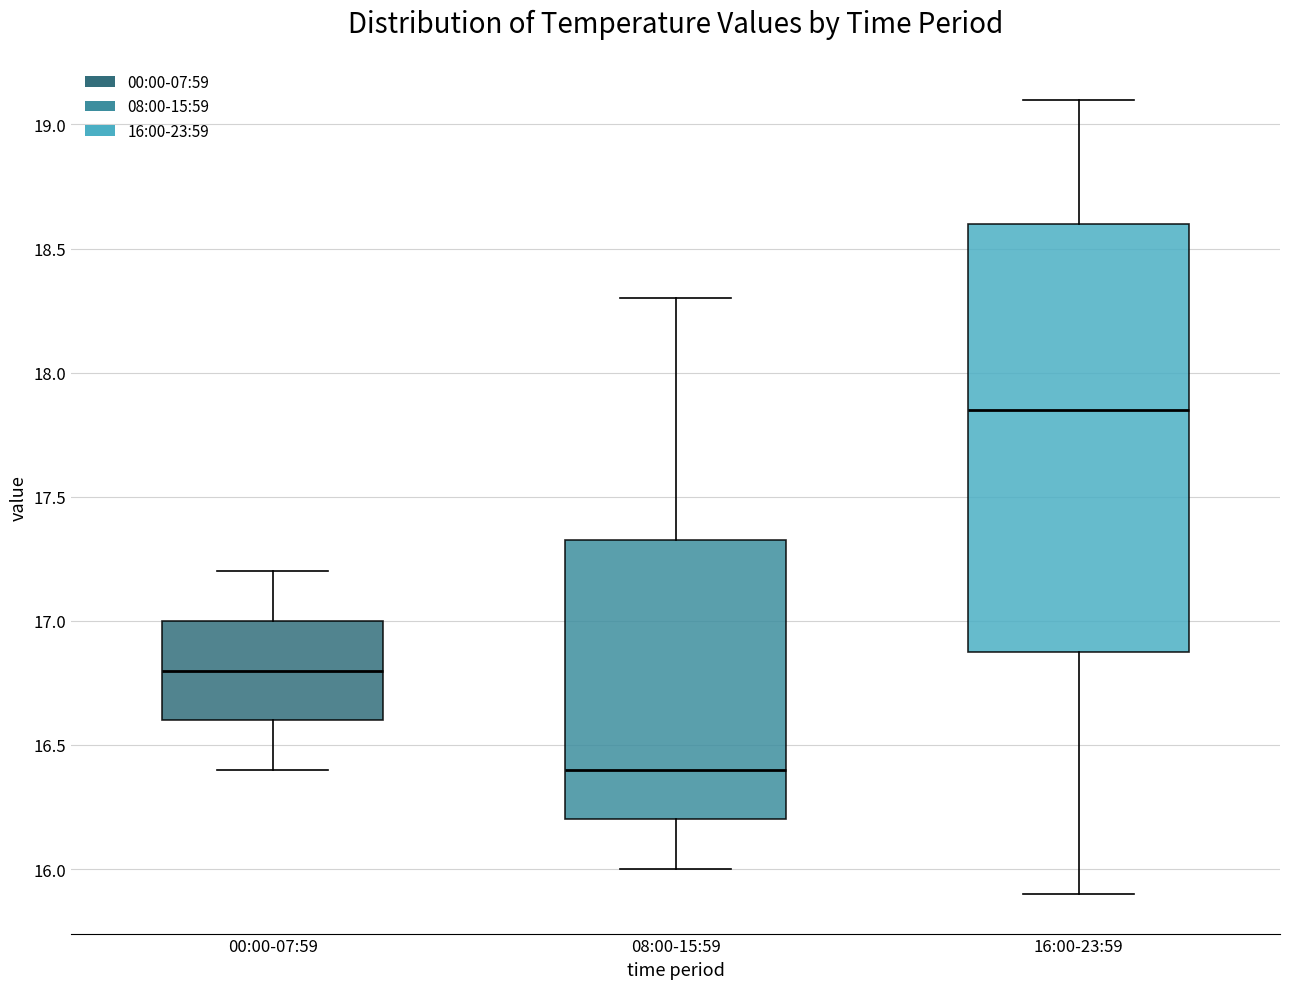

Where does the lower whisker of the box for 08:00-15:59 end on the y-axis? The values are not printed on the chart, so give them approximately, as read against the axis.

16.00